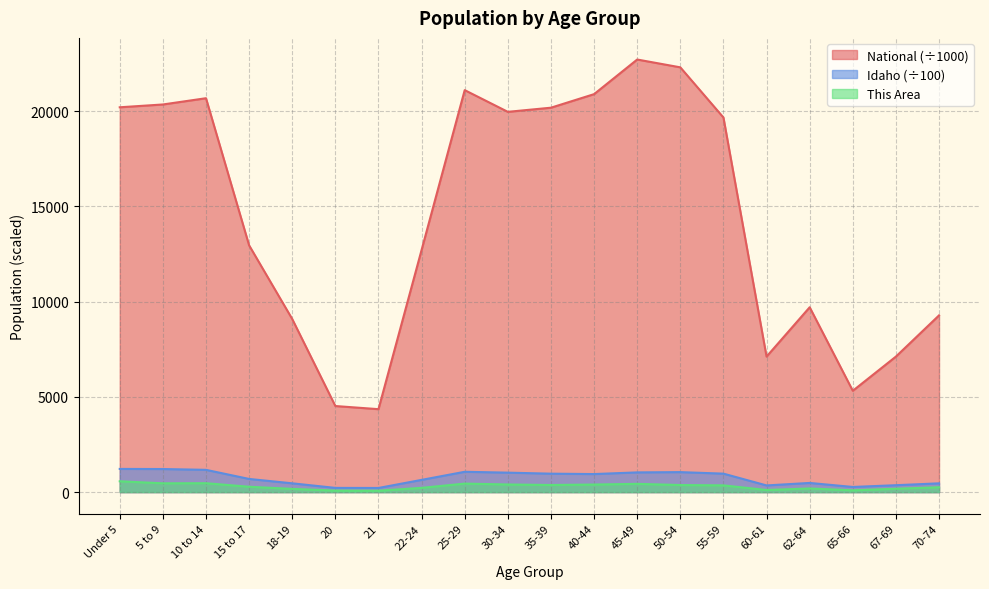

Which series has the widest spread of values?

National (÷1000)